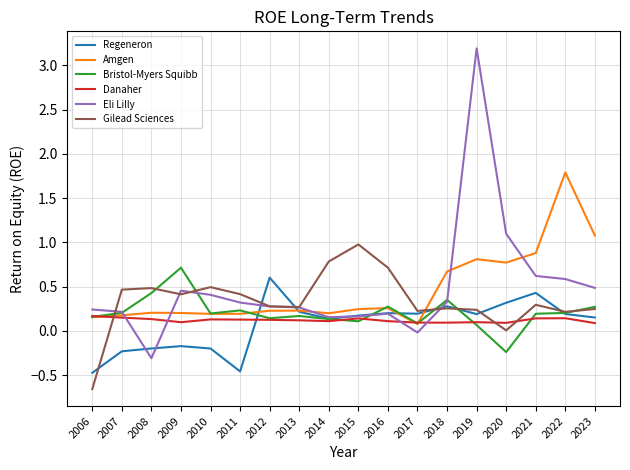

True or false: Eli Lilly has more than 0 points higher than both neighbors.

True